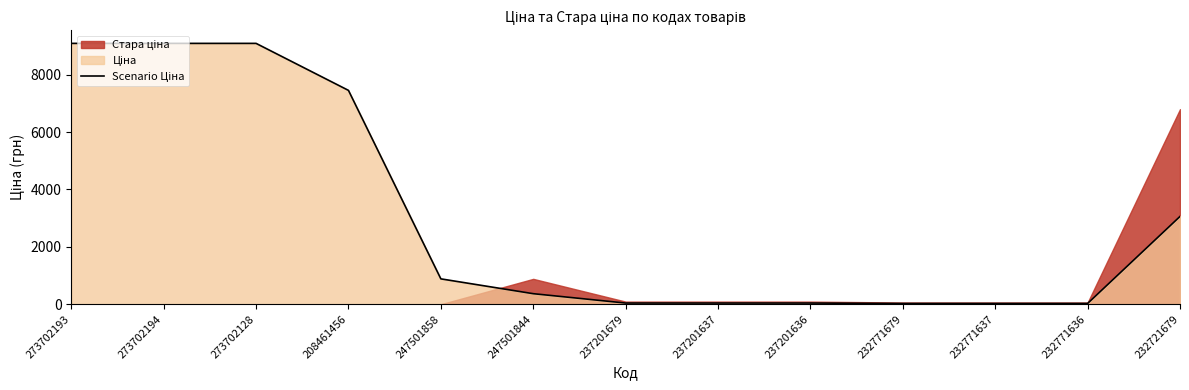

Reading left to right, extract all data points from this chart.

9092.0	9092.0	9092.0	7453.8	884.2	367.6	41.1	41.1	41.1	26.7	26.7	26.7	3059.7